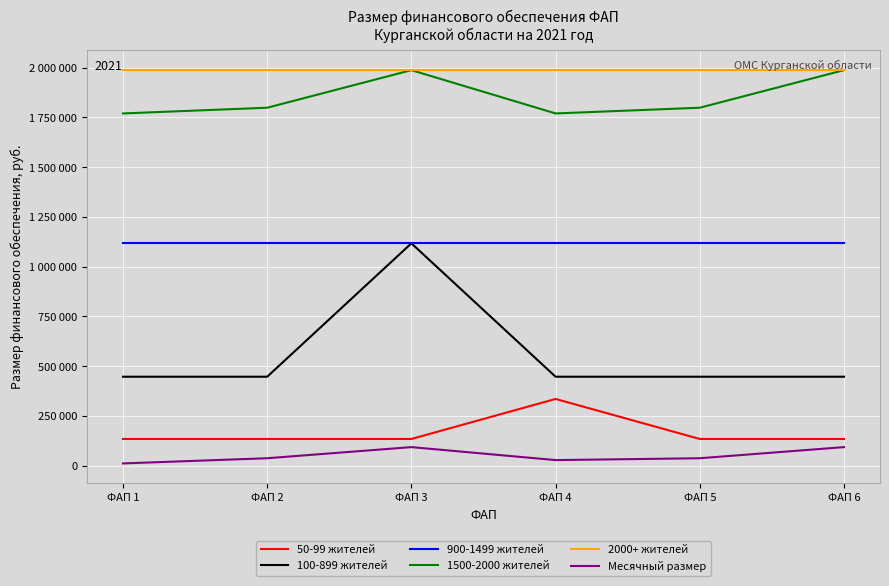

What is the value of the Месячный размер point at the 3rd from the left?

93068.6